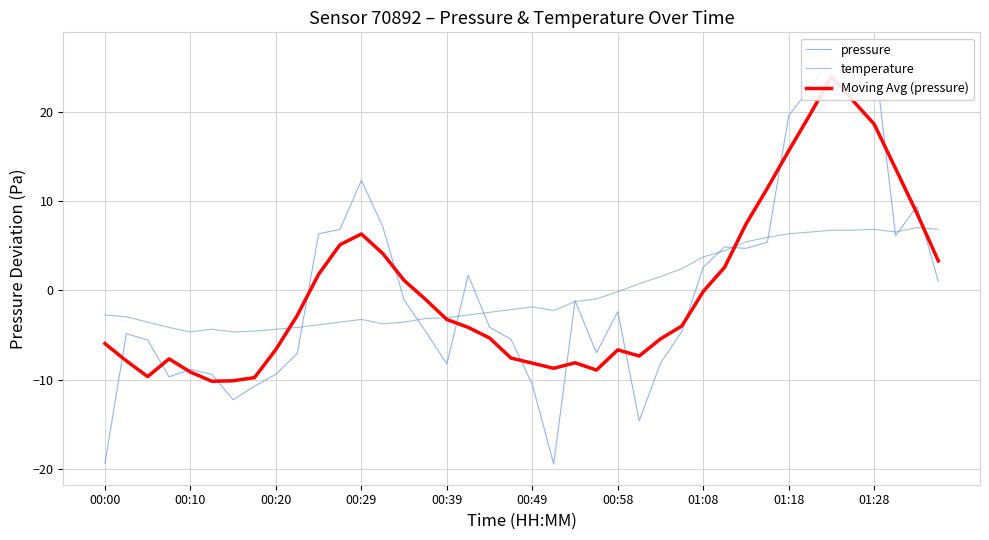

How many intersections are there between pressure and Moving Avg (pressure)?

16